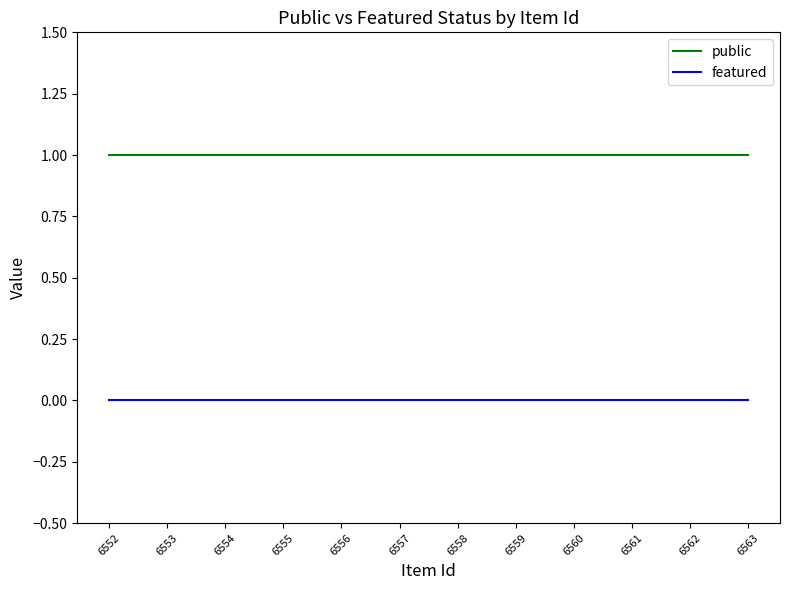

At how many categories does at least one series exceed 0?

12